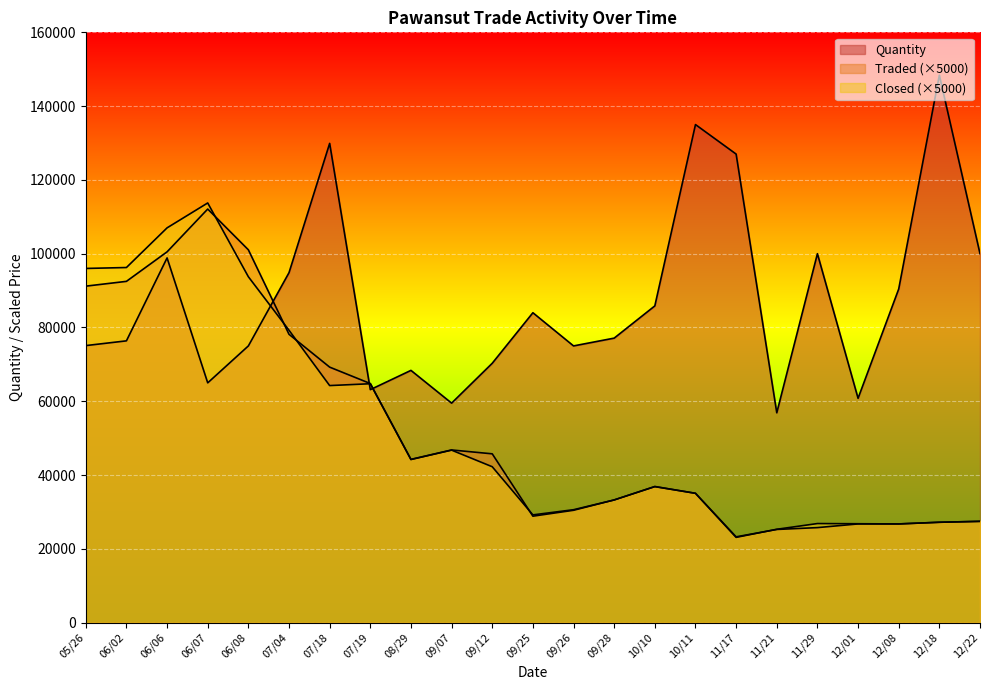

The value of Quantity at 09/12 is 29211.9. True or false?

False